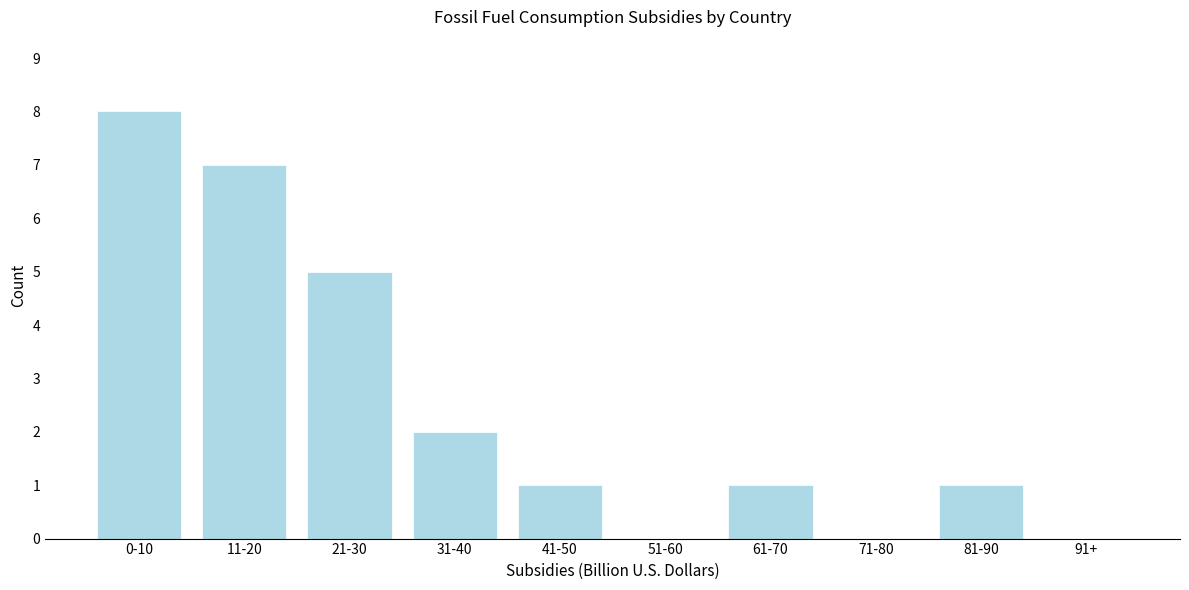

Which label corresponds to the largest value in the chart?

0-10